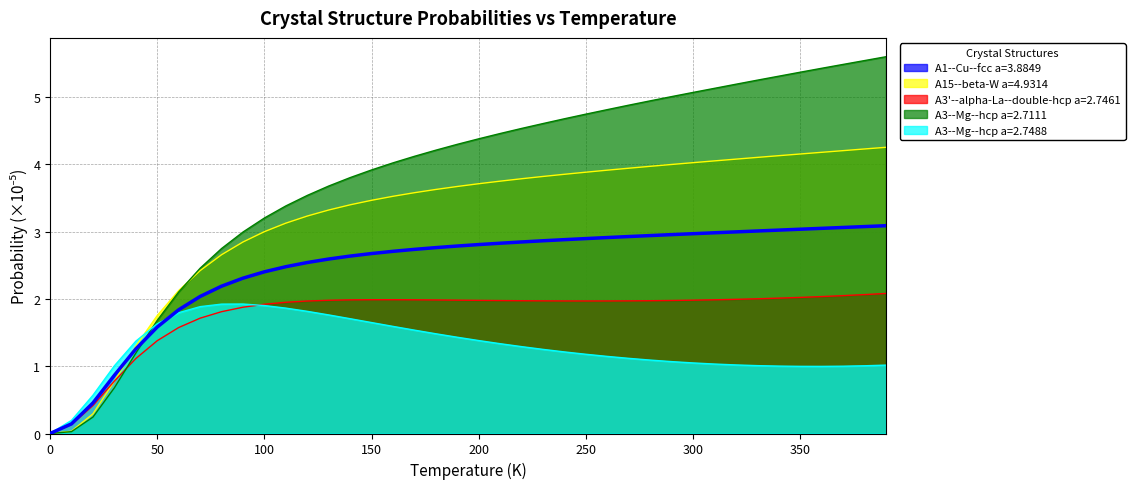

What is the spread (max minus min) of values at 300?

4.0